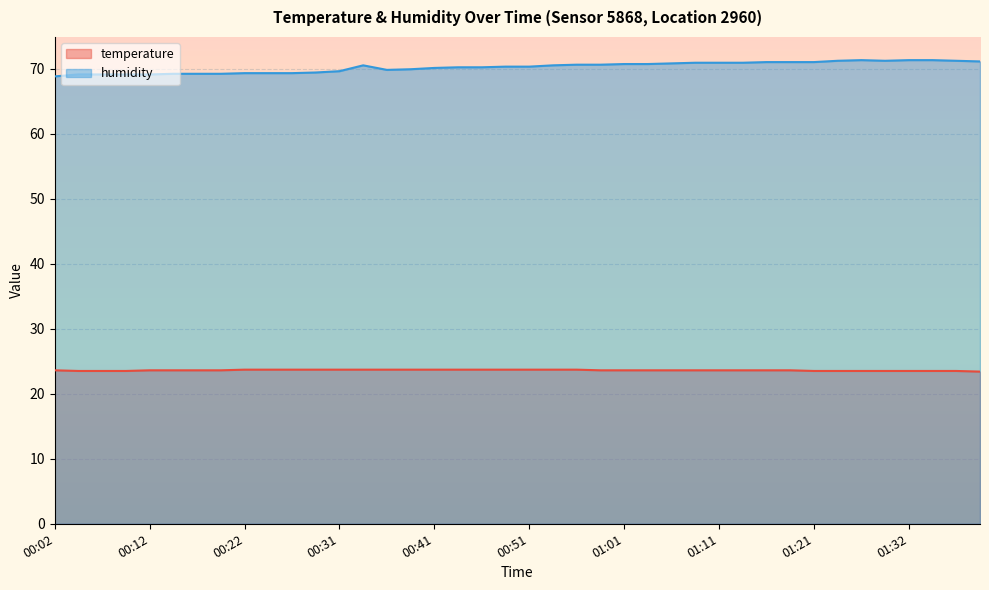

Reading left to right, transcribe all the data shown in this chart.

temperature: 00:02=23.6	00:04=23.5	00:07=23.5	00:09=23.5	00:12=23.6	00:14=23.6	00:17=23.6	00:19=23.6	00:22=23.7	00:24=23.7	00:26=23.7	00:29=23.7	00:31=23.7	00:34=23.7	00:36=23.7	00:39=23.7	00:41=23.7	00:44=23.7	00:46=23.7	00:49=23.7	00:51=23.7	00:53=23.7	00:56=23.7	00:58=23.6	01:01=23.6	01:03=23.6	01:06=23.6	01:09=23.6	01:11=23.6	01:14=23.6	01:16=23.6	01:19=23.6	01:21=23.5	01:24=23.5	01:27=23.5	01:29=23.5	01:32=23.5	01:34=23.5	01:37=23.5	01:39=23.4
humidity: 00:02=68.8	00:04=69.1	00:07=69.1	00:09=69.1	00:12=69.1	00:14=69.2	00:17=69.2	00:19=69.2	00:22=69.3	00:24=69.3	00:26=69.3	00:29=69.4	00:31=69.6	00:34=70.5	00:36=69.8	00:39=69.9	00:41=70.1	00:44=70.2	00:46=70.2	00:49=70.3	00:51=70.3	00:53=70.5	00:56=70.6	00:58=70.6	01:01=70.7	01:03=70.7	01:06=70.8	01:09=70.9	01:11=70.9	01:14=70.9	01:16=71.0	01:19=71.0	01:21=71.0	01:24=71.2	01:27=71.3	01:29=71.2	01:32=71.3	01:34=71.3	01:37=71.2	01:39=71.1